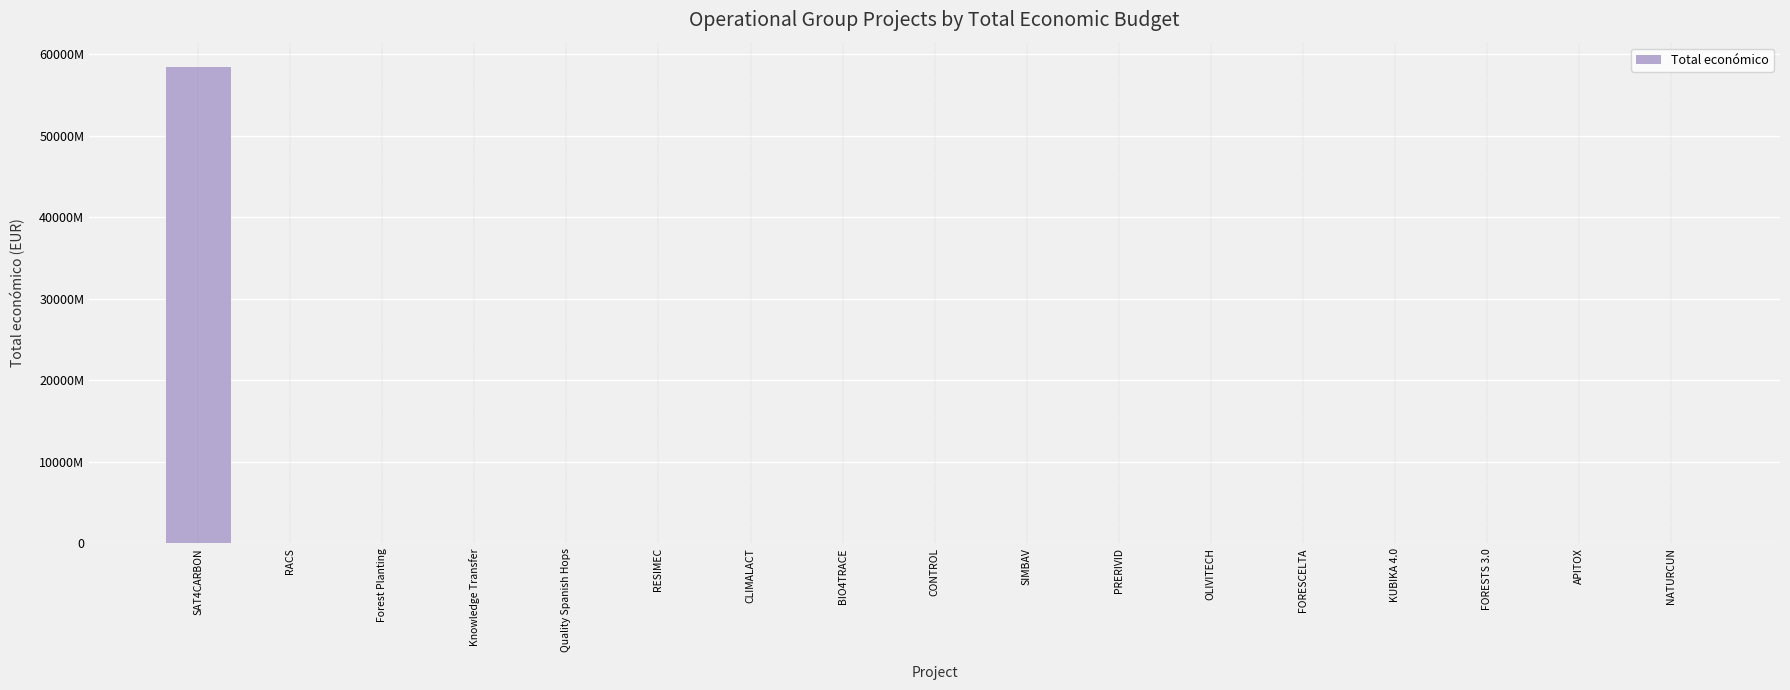

At which category does the chart reach its peak across all series?

SAT4CARBON